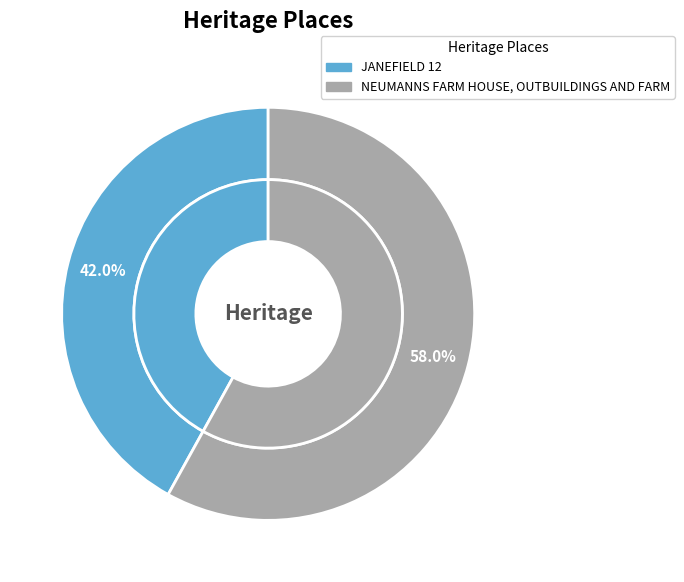

Which category has the biggest portion of the pie?

NEUMANNS FARM HOUSE, OUTBUILDINGS AND FARM